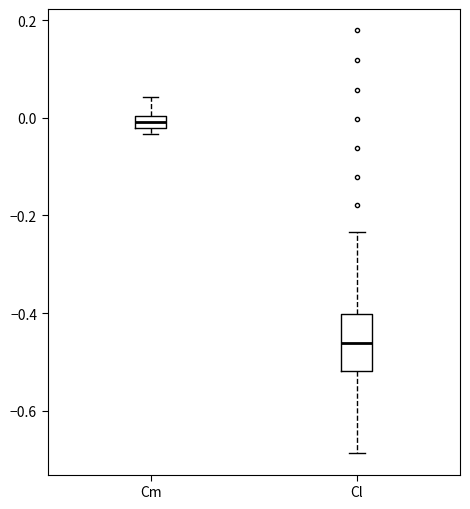

Which box is the tallest, from its lower edge to its upper edge?

Cl